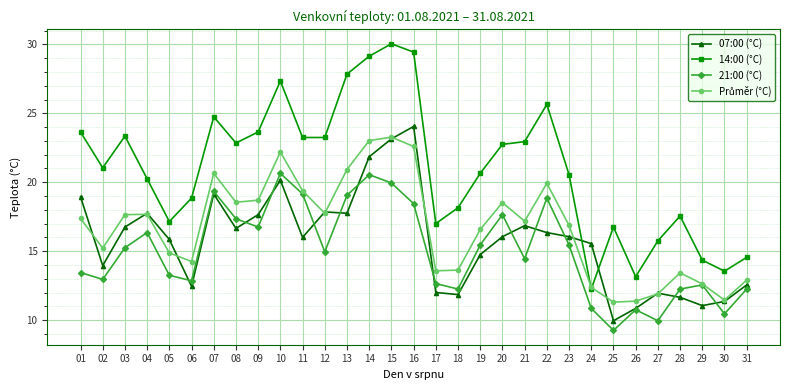

What is the highest value of the 14:00 (°C) series?

30.1